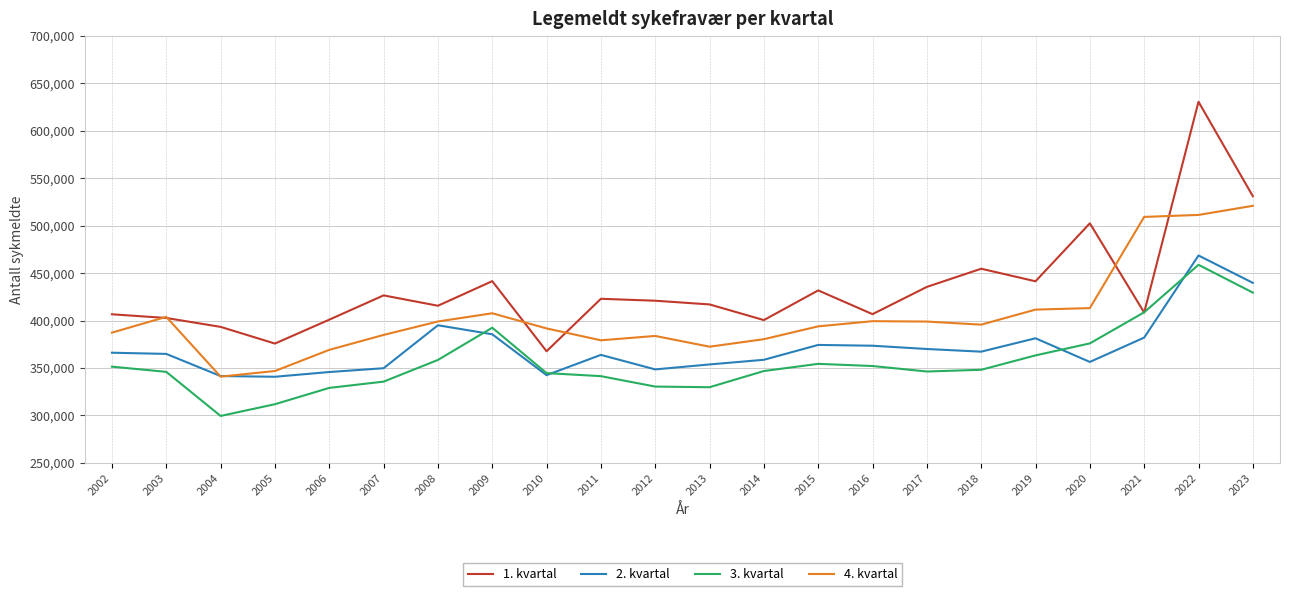

Which series has the largest total across all categories?

1. kvartal